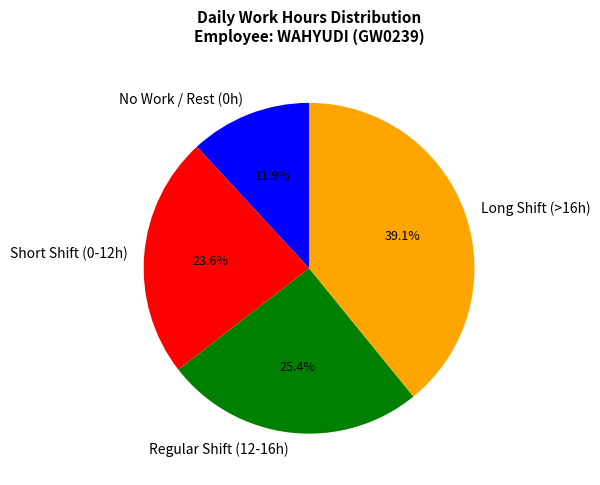

Is there a majority slice in this chart?

No